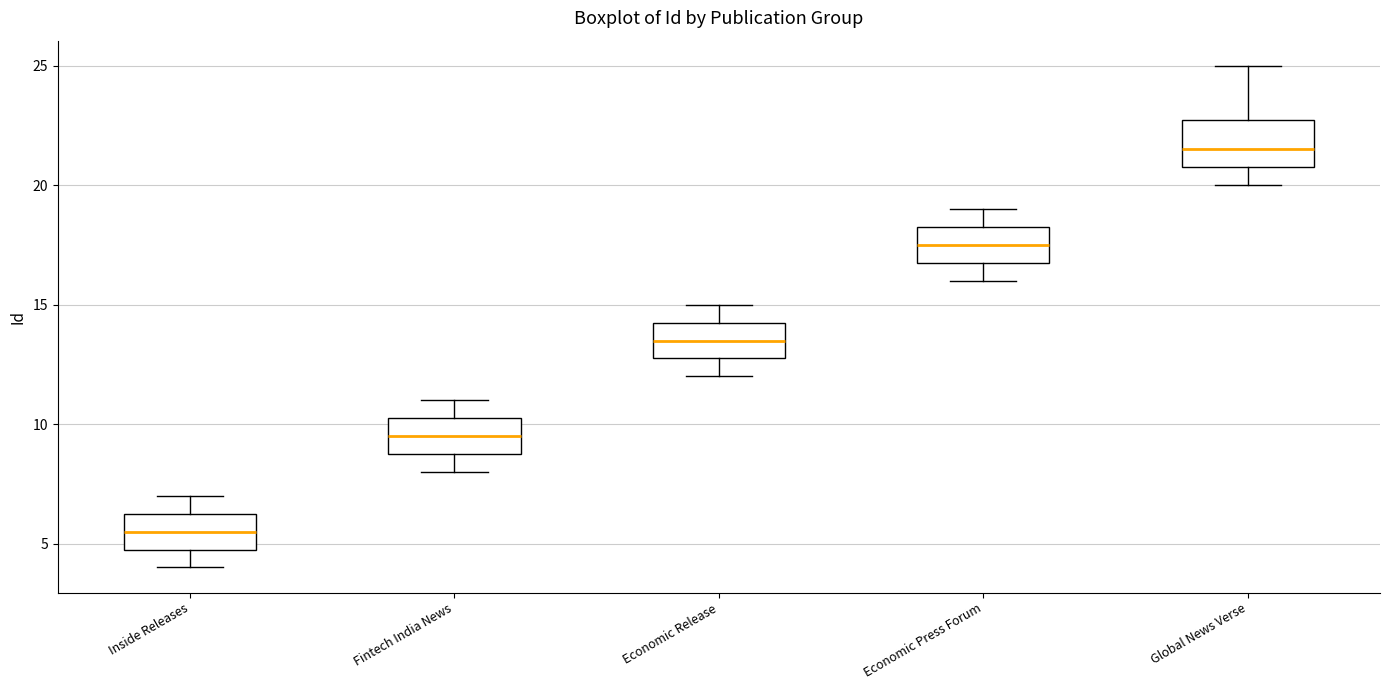

Which box is the tallest, from its lower edge to its upper edge?

Global News Verse